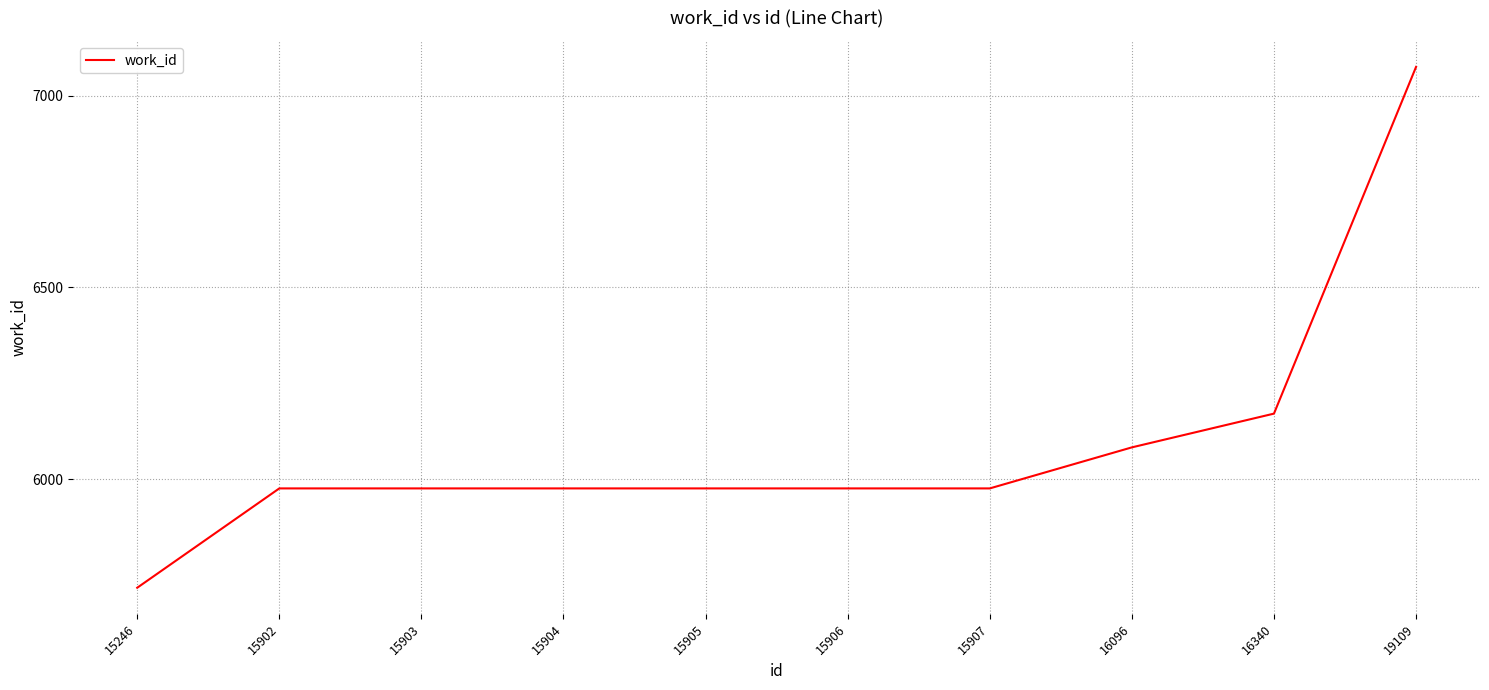

What is the change in value from 15903 to 19109?

+1099